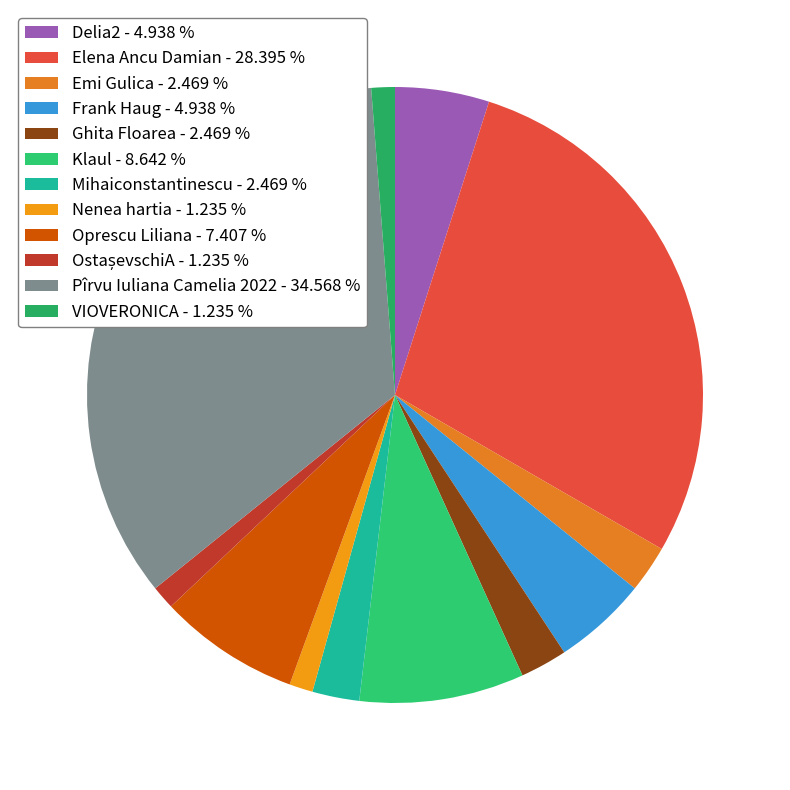

To the nearest percent, what is the average slice percentage?

8%